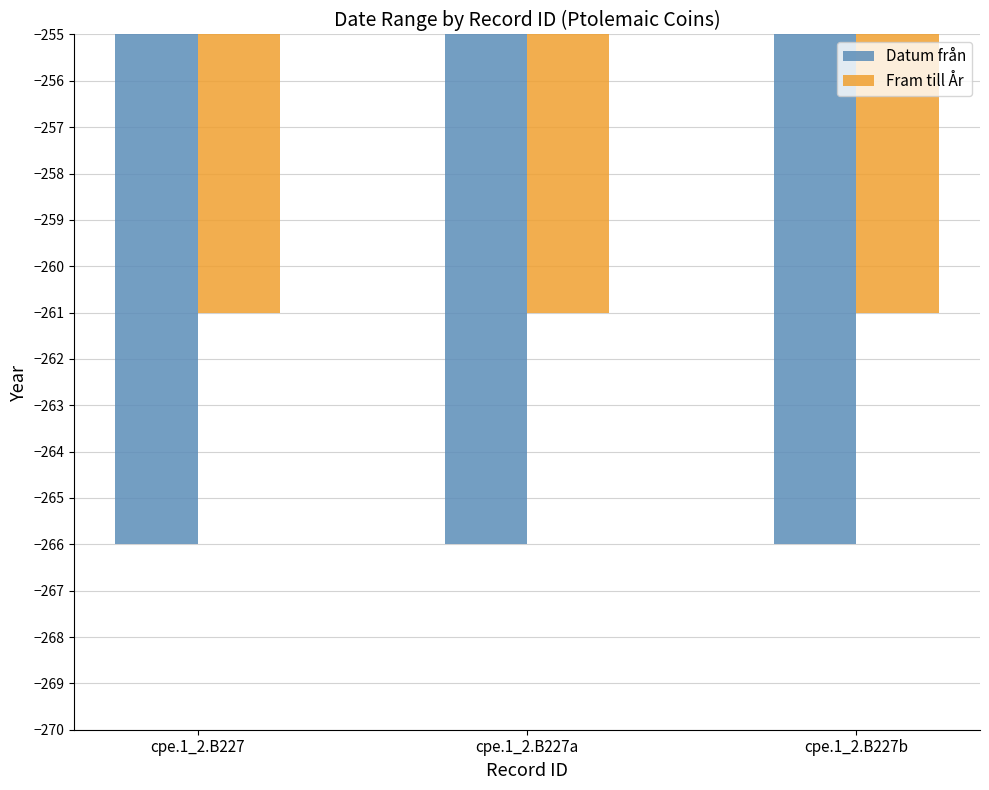

How many bars are there in each group?

2